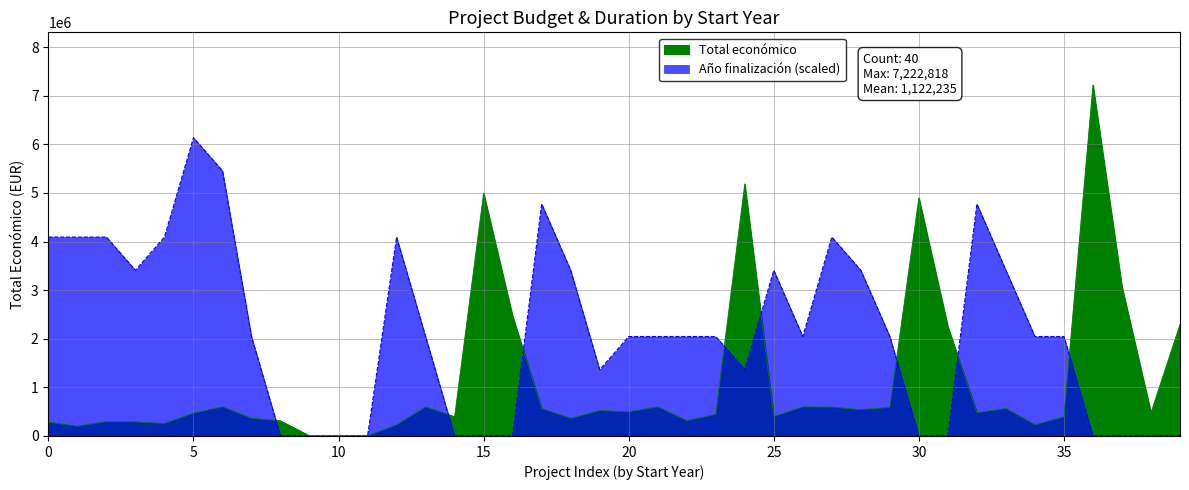

What is the difference between the values at 2022 and 2022?

68989